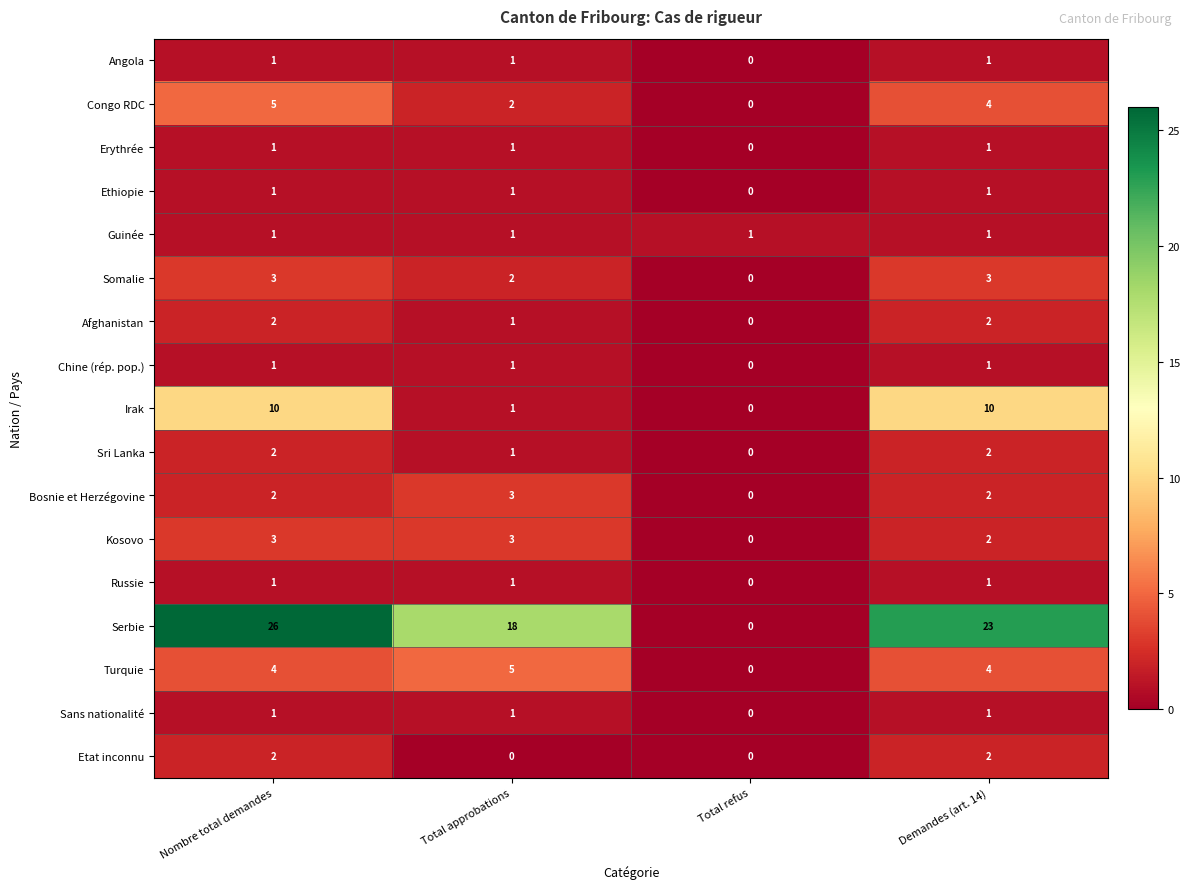

What is the spread (max minus min) of values at Demandes (art. 14)?

22